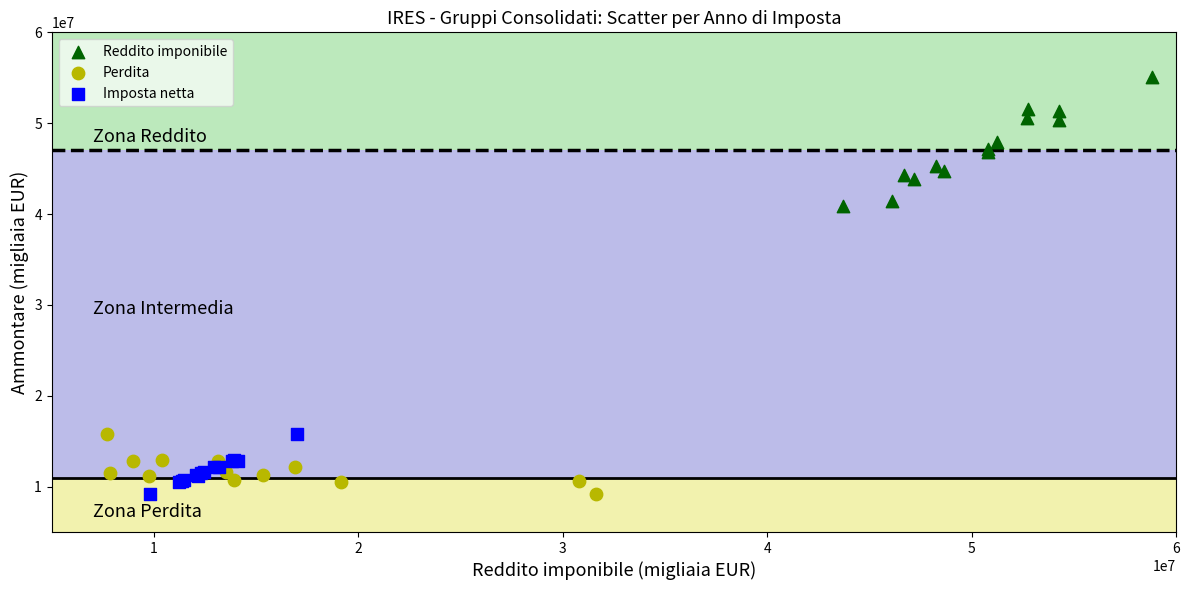

What are all the series names shown in the legend?

Reddito imponibile, Perdita, Imposta netta